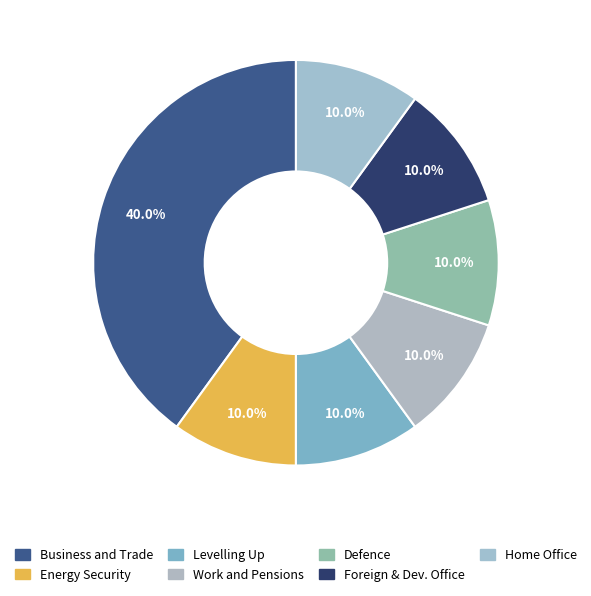

How many slices are in this pie chart?

7